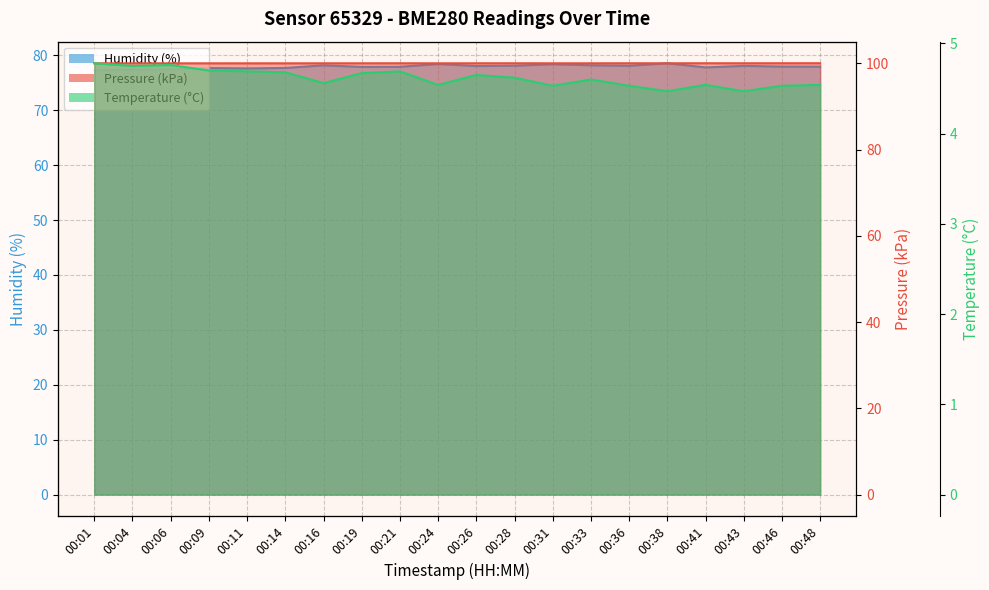

True or false: temperature and humidity intersect in this chart.

False